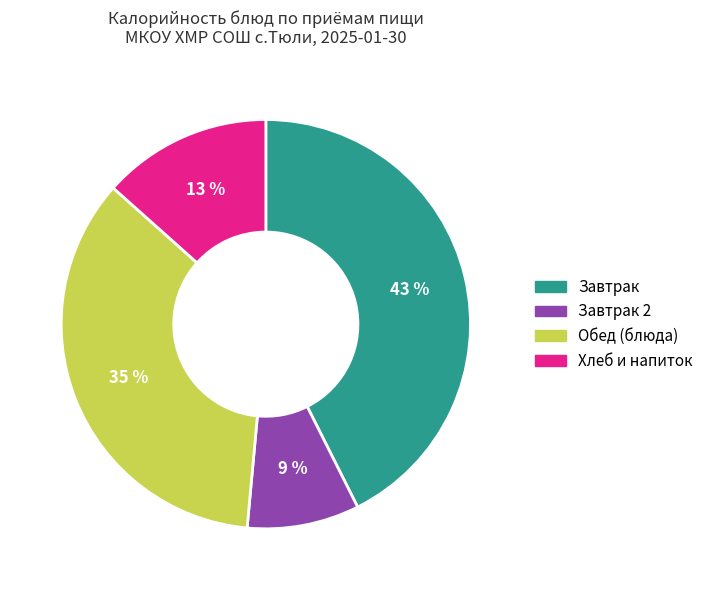

Rank the categories by value from highest to lowest.

Завтрак, Обед (блюда), Хлеб и напиток, Завтрак 2